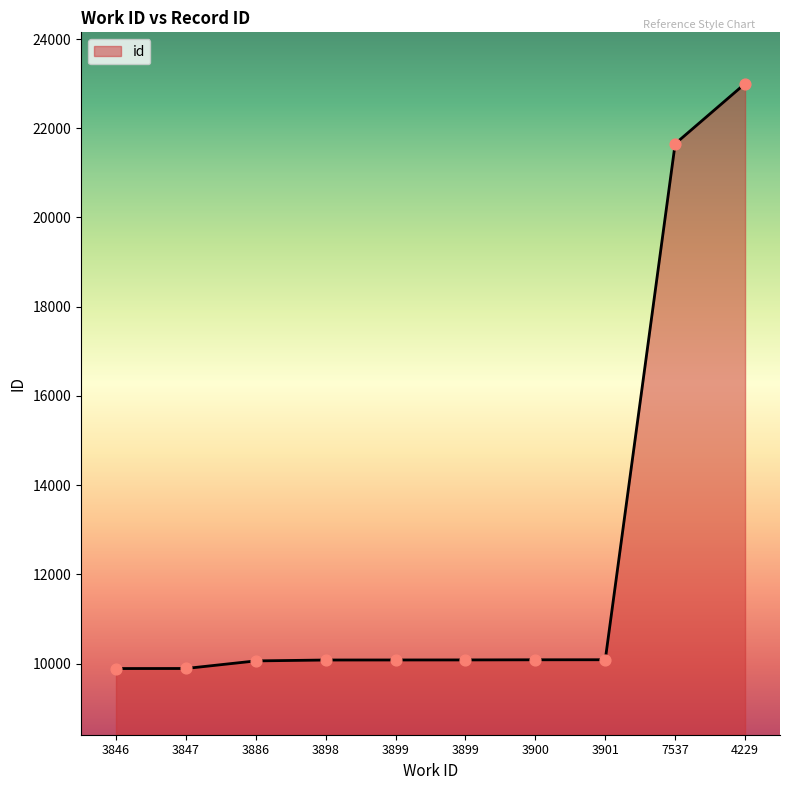

What is the ratio of the value at 3898 to the value at 3900?

1.0